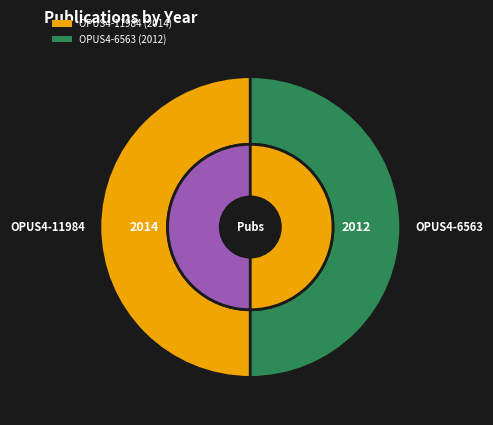

Which slice is the largest?

OPUS4-11984